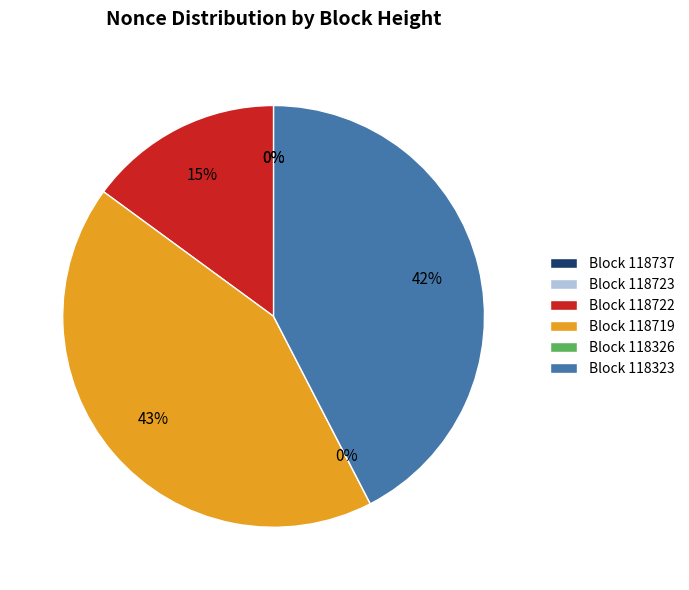

To the nearest percent, what is the average slice percentage?

17%